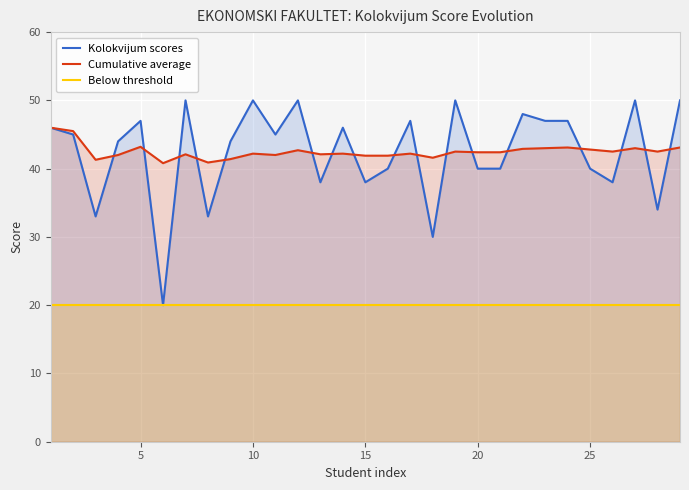

True or false: Cumulative average and Below threshold cross at least once.

False